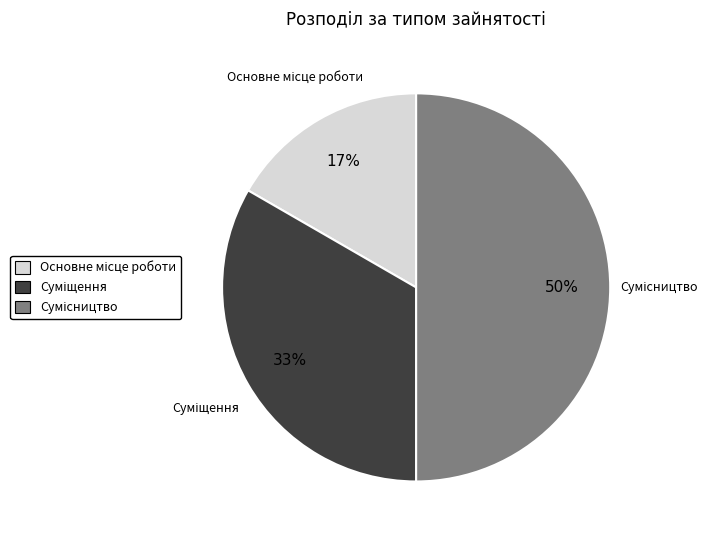

To the nearest percent, what is the difference between the largest and smallest slice percentages?

33%